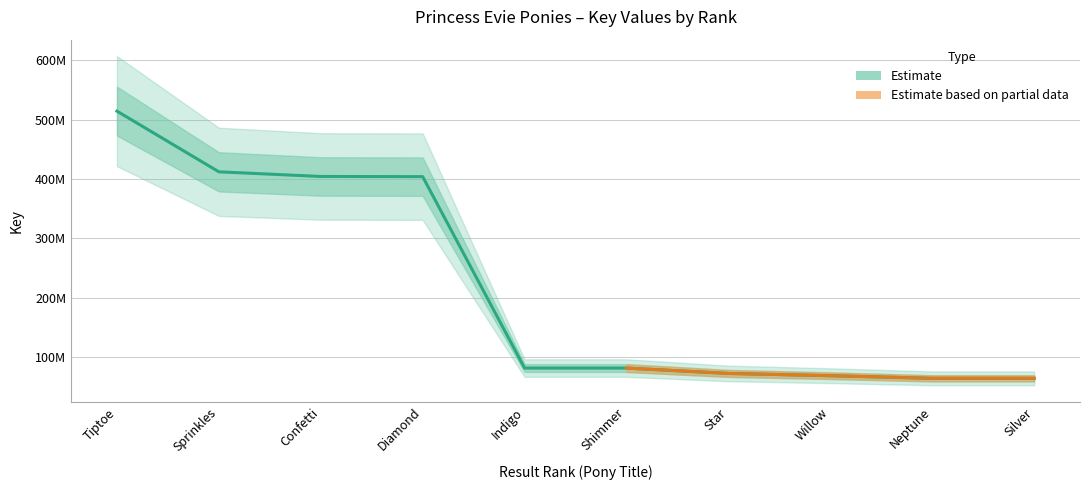

What is the change in value from Willow to Silver?

-4442479